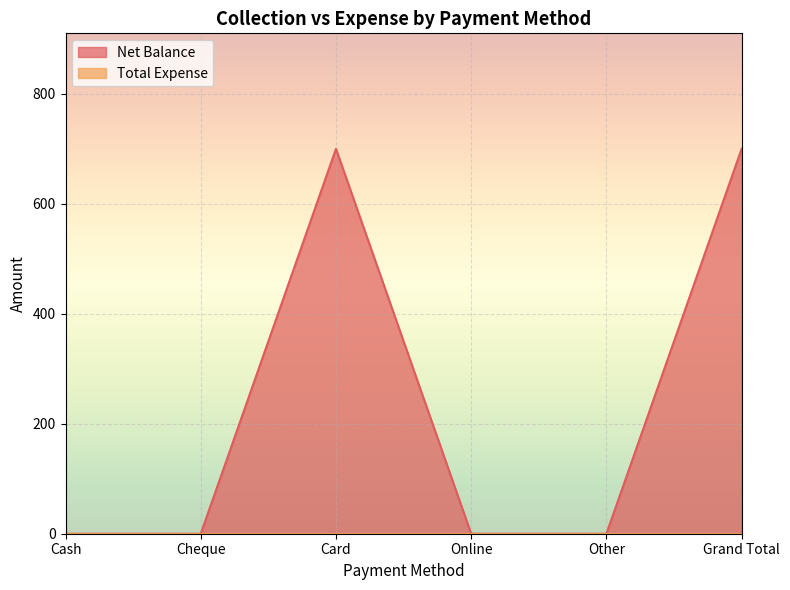

What is the label of the 2nd point from the left?

Cheque